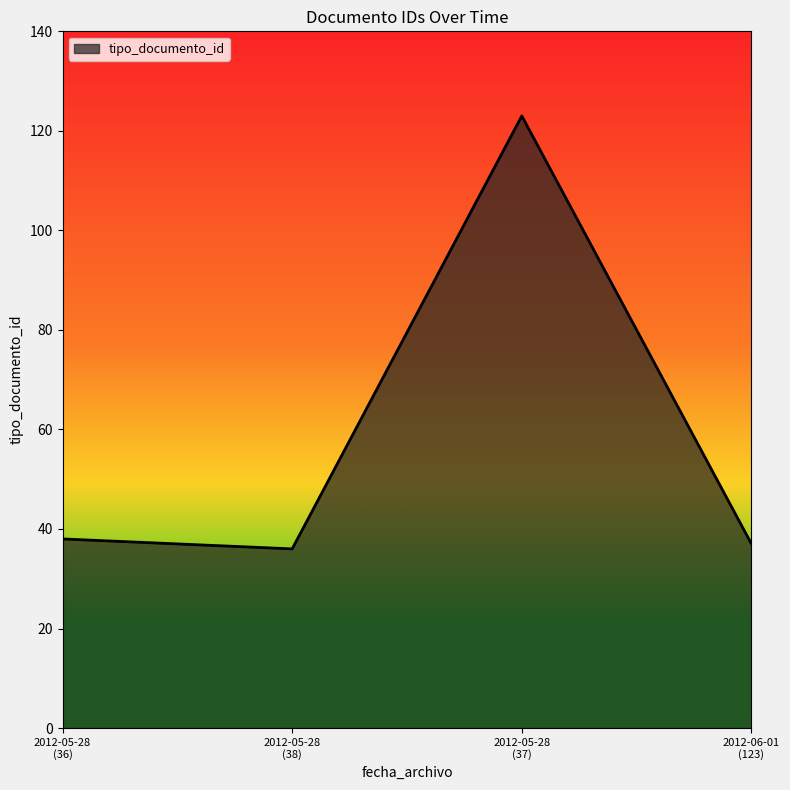

Where is the first local maximum?

2012-05-28
(37)